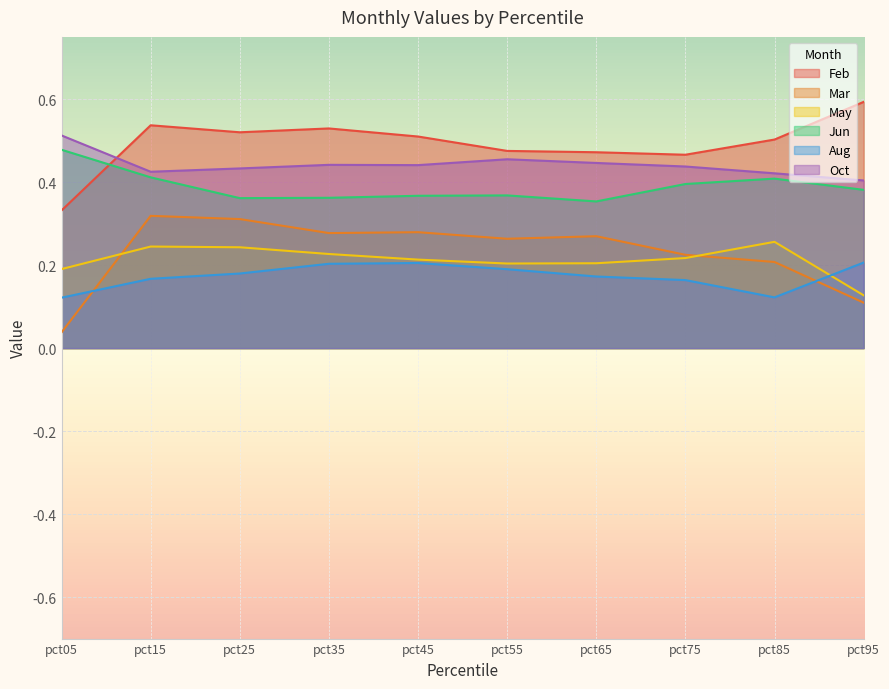

Which series changed the most between pct25 and pct55?

Mar